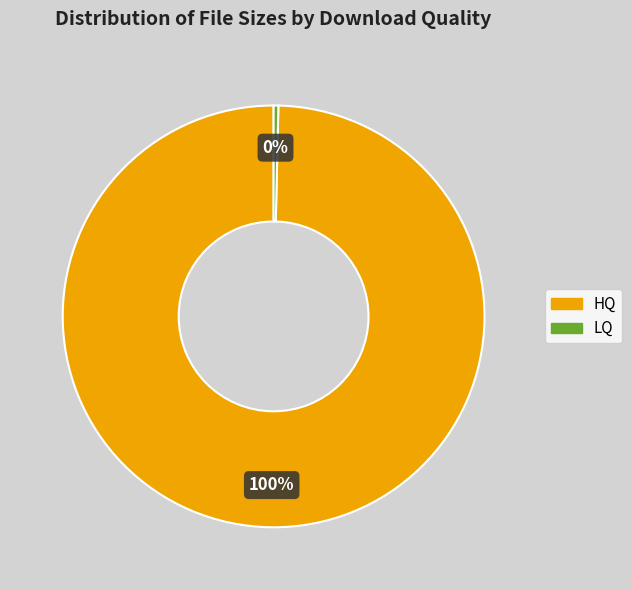

To the nearest percent, what is the combined percentage of LQ and HQ?

100%